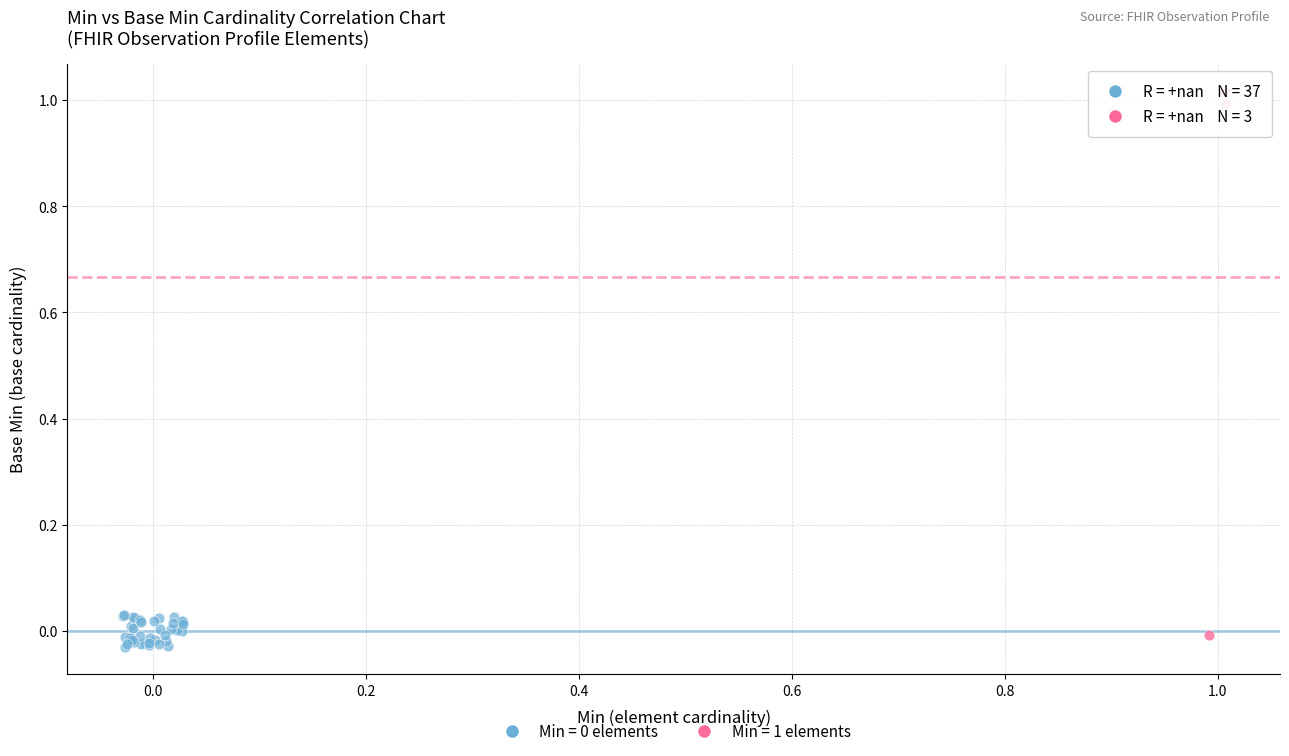

Which series contains the highest Y value?

Min = 1 elements